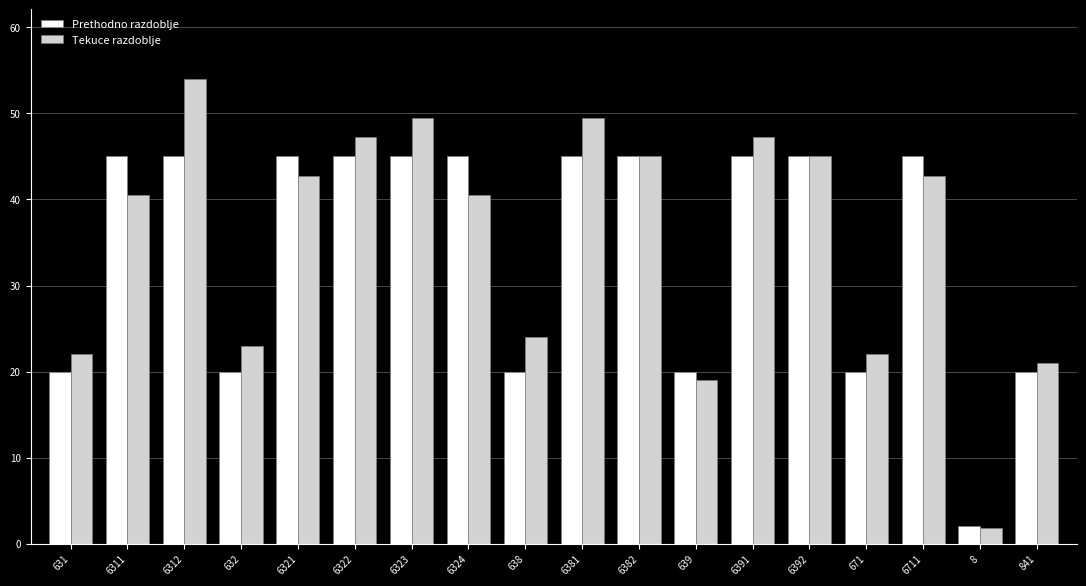

What is the minimum value for Prethodno razdoblje?

2.0